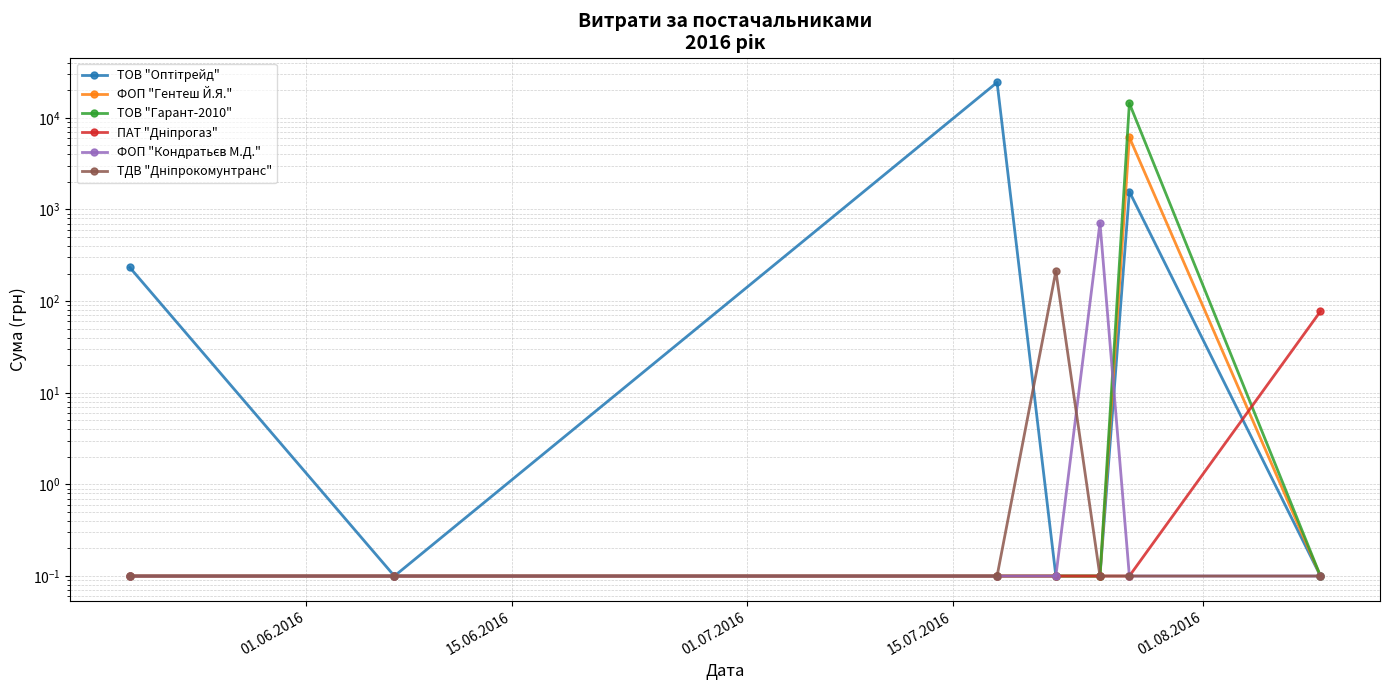

True or false: ТДВ "Дніпрокомунтранс" and ПАТ "Дніпрогаз" intersect in this chart.

False